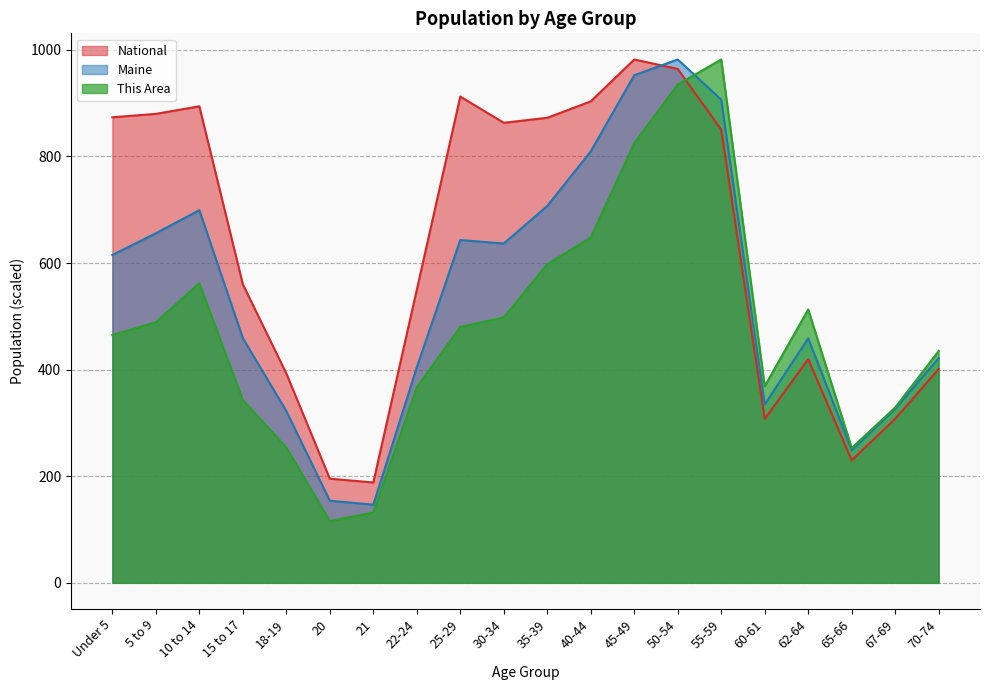

At which label is National closest to 585?

15 to 17